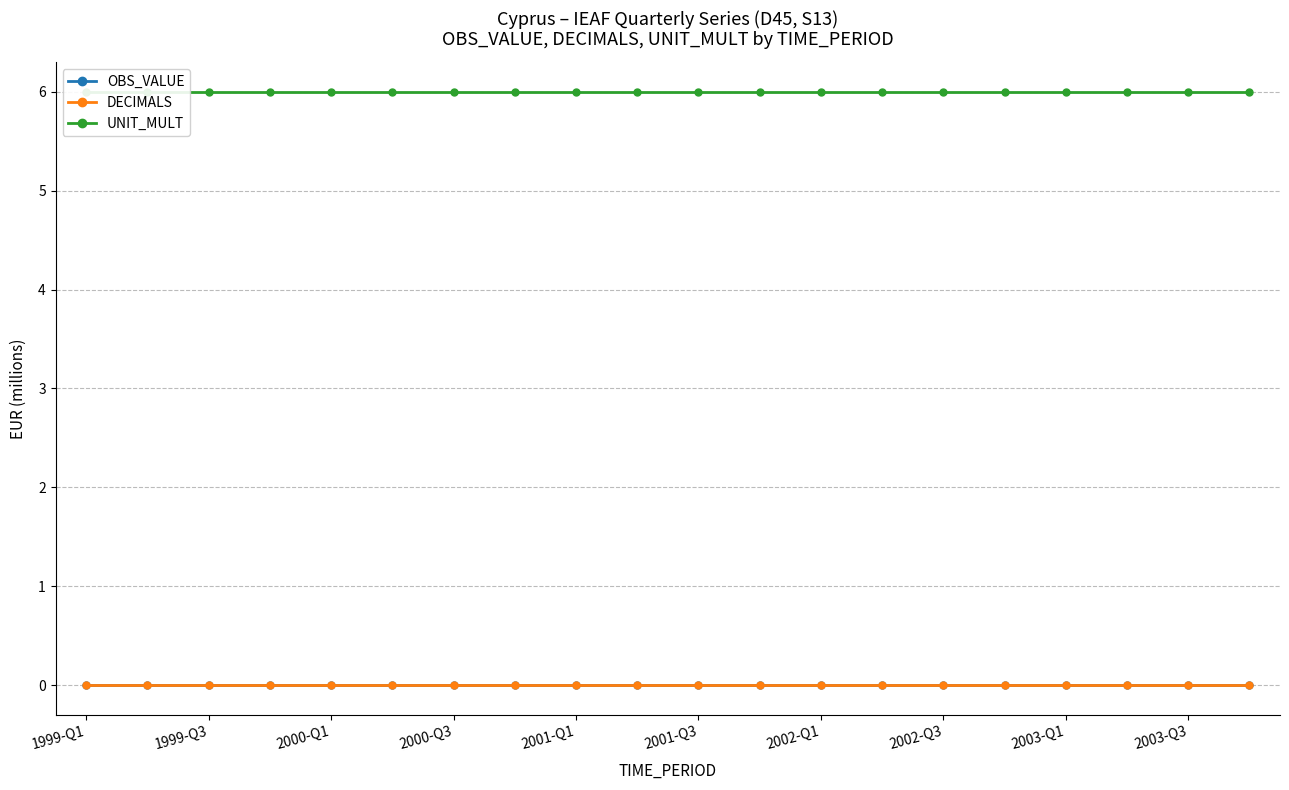

What is the lowest value of the UNIT_MULT series?

6